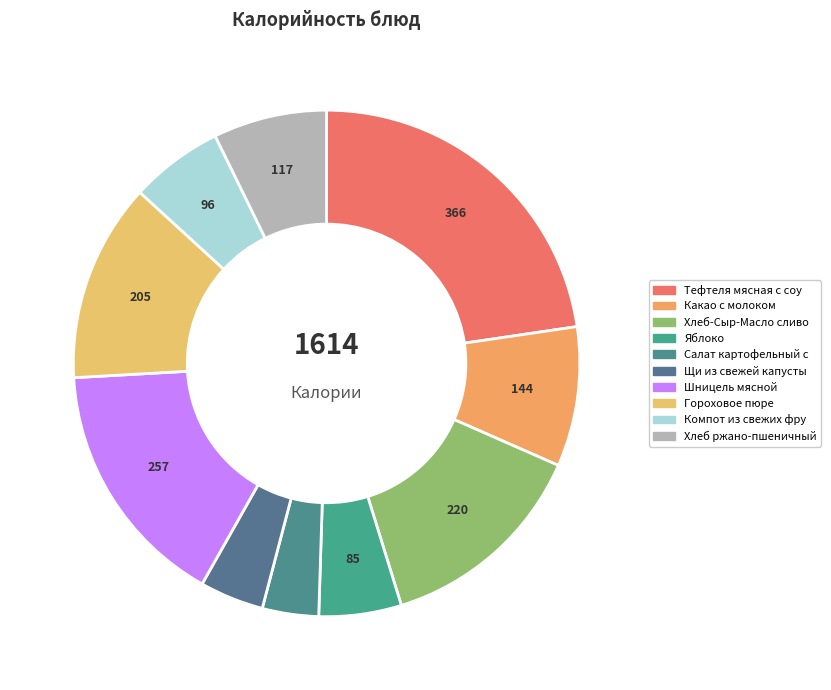

Count the number of slices in the pie.

10